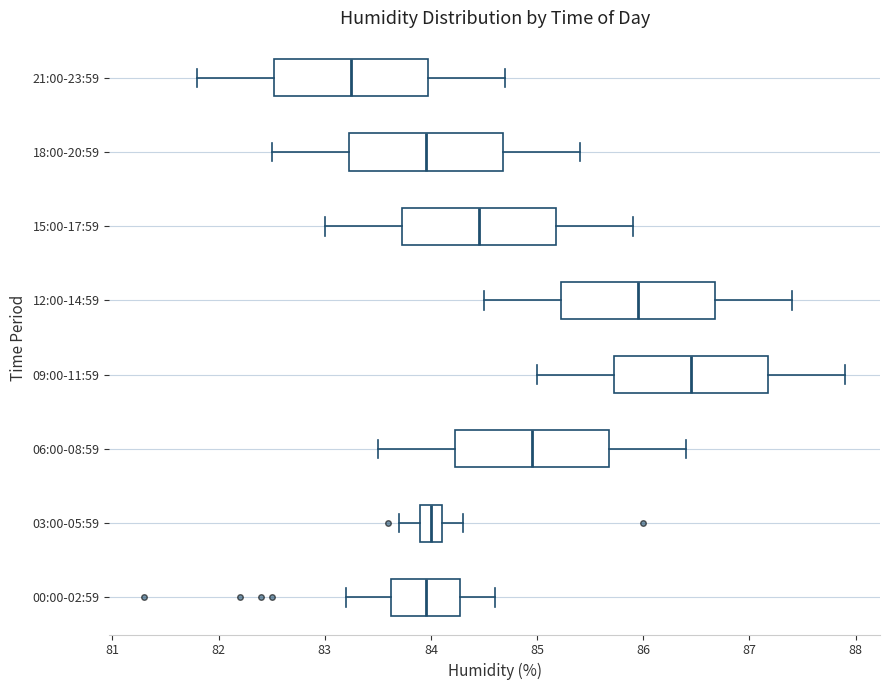

Which box's median line is the furthest to the left?

21:00-23:59